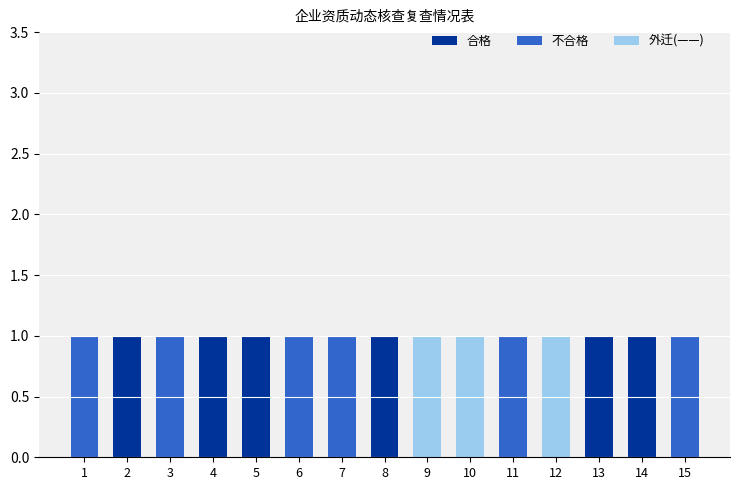

The value of 合格 at 14 is 1. True or false?

True